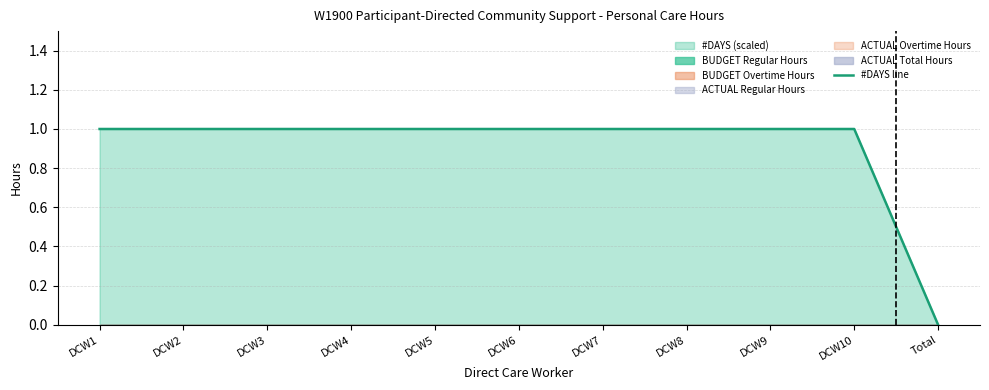

Reading right to left, transcribe all the data shown in this chart.

0	1	1	1	1	1	1	1	1	1	1